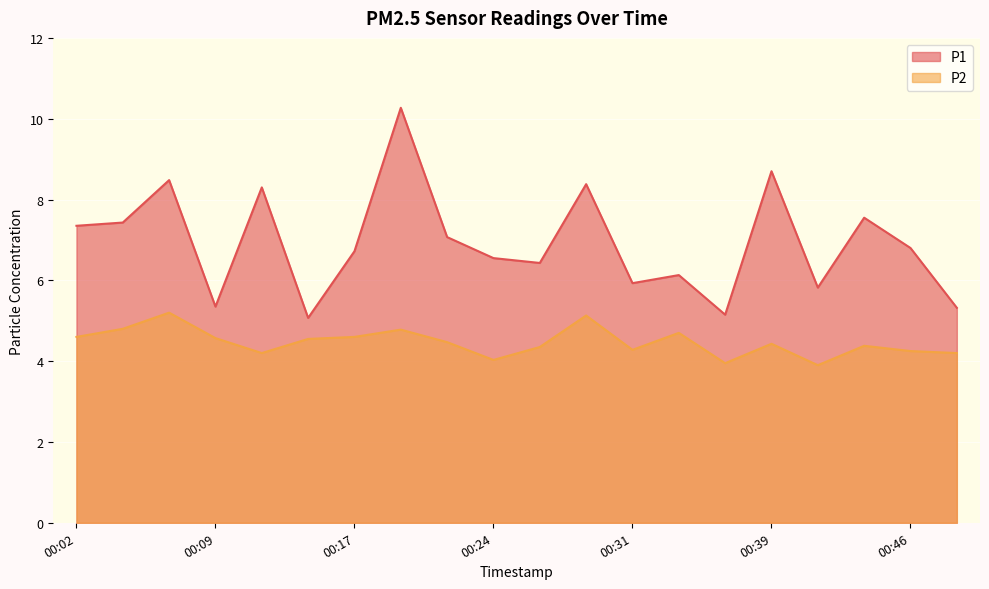

Reading right to left, what are all the values shown in this chart?

P1: 00:48=5.3	00:46=6.8	00:44=7.5	00:41=5.8	00:39=8.7	00:36=5.2	00:34=6.1	00:31=5.9	00:29=8.4	00:26=6.4	00:24=6.5	00:22=7.1	00:19=10.3	00:17=6.7	00:14=5.1	00:12=8.3	00:09=5.3	00:07=8.5	00:04=7.4	00:02=7.3
P2: 00:48=4.2	00:46=4.2	00:44=4.4	00:41=3.9	00:39=4.4	00:36=4.0	00:34=4.7	00:31=4.3	00:29=5.1	00:26=4.3	00:24=4.0	00:22=4.5	00:19=4.8	00:17=4.6	00:14=4.5	00:12=4.2	00:09=4.6	00:07=5.2	00:04=4.8	00:02=4.6